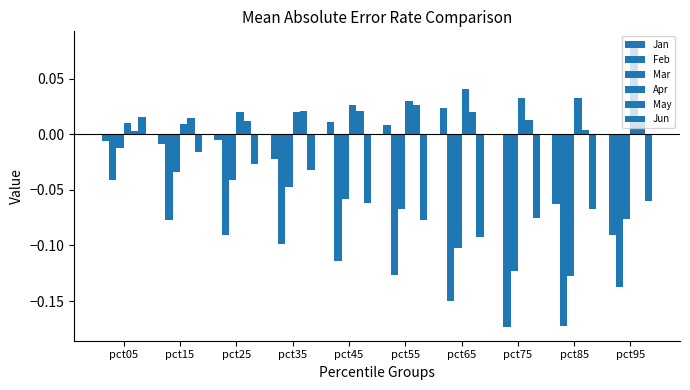

How many distinct data groups are displayed?

6